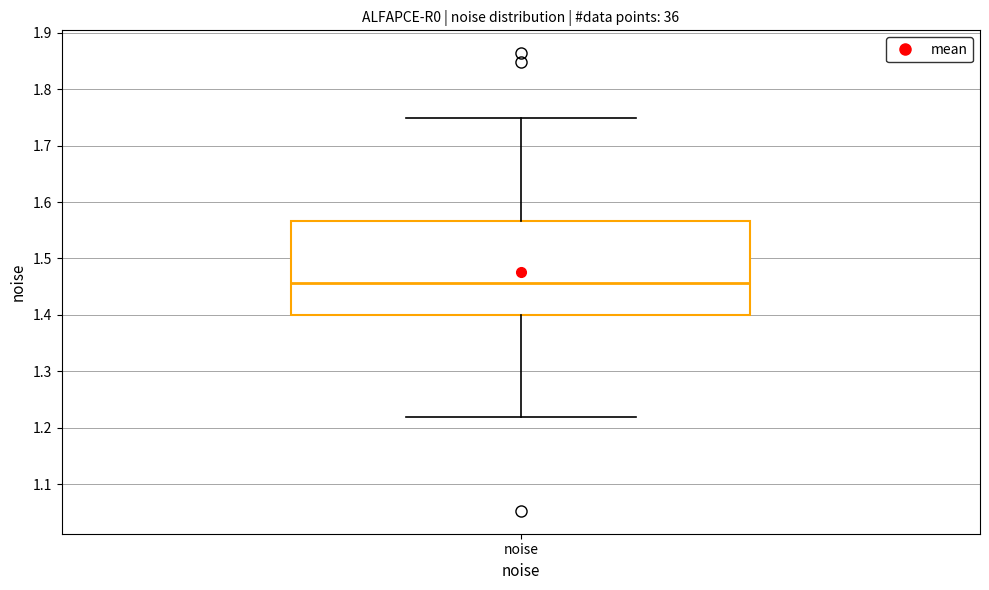

Read this box plot against the y-axis: the position of the median line, the range covered by the box, and the ends of both whiskers. The values are not printed on the chart, so give them approximately, as read against the axis.

median 1.46, box 1.40 to 1.57, whiskers 1.22 to 1.75